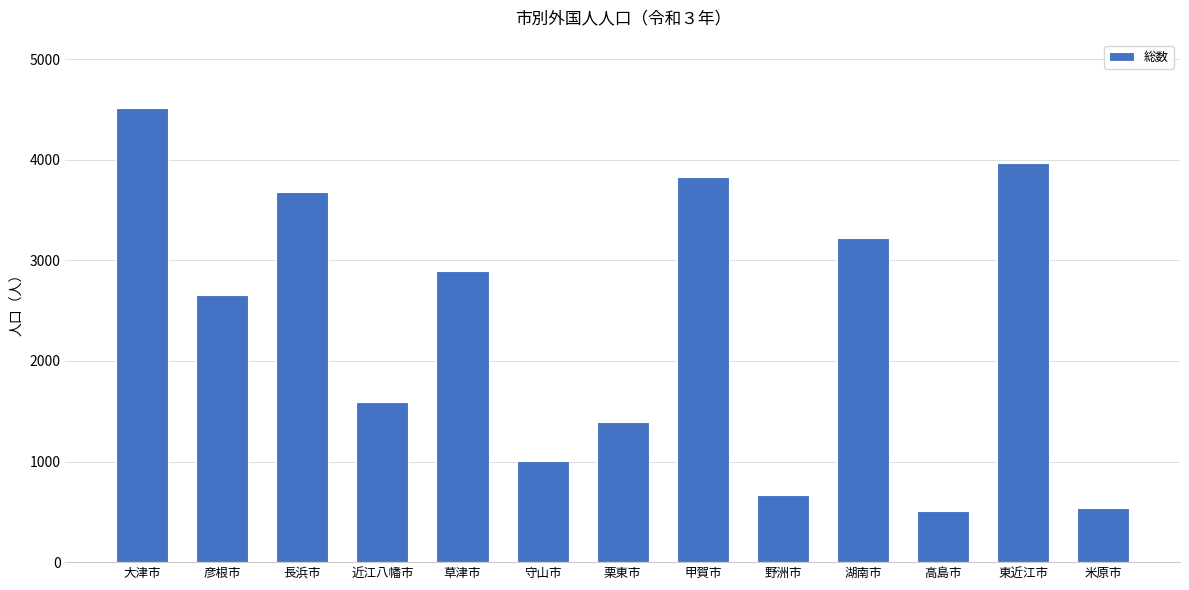

What is the change in value from 栗東市 to 湖南市?

+1826